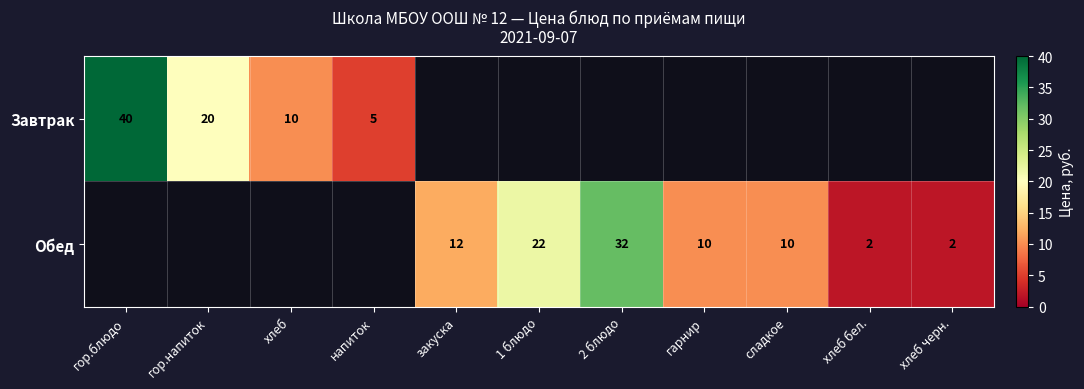

How many data points does each series have?

11